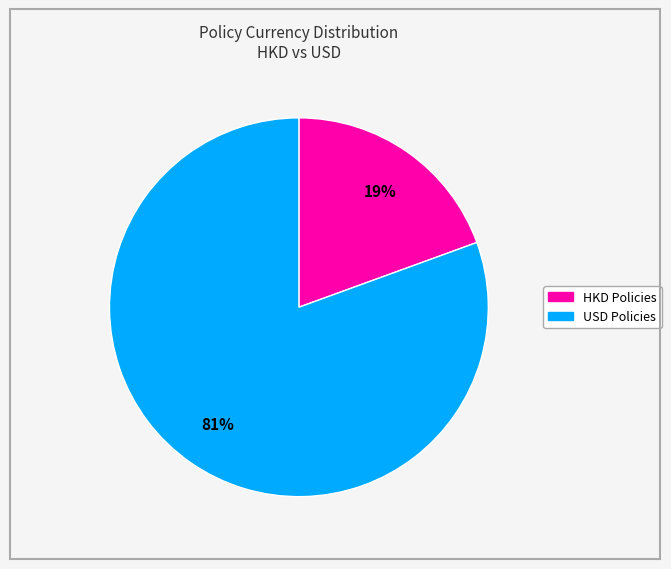

Is there a majority slice in this chart?

Yes